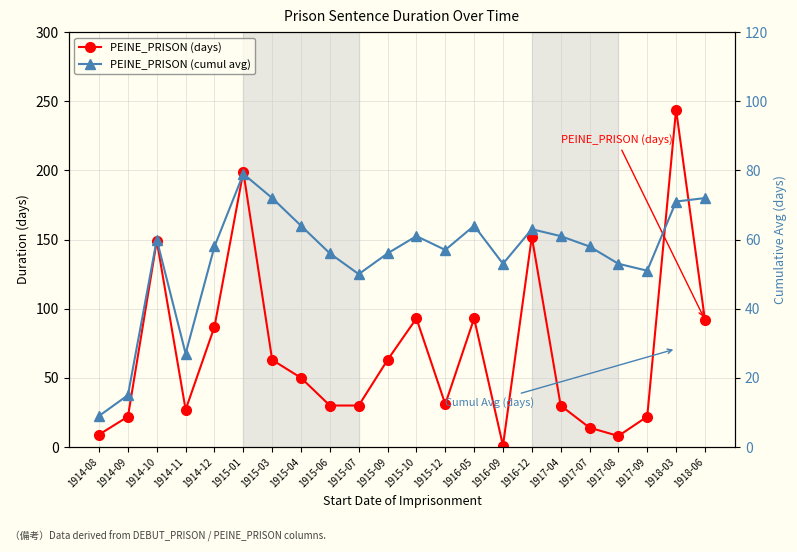

What position from the right is 1918-06?

1